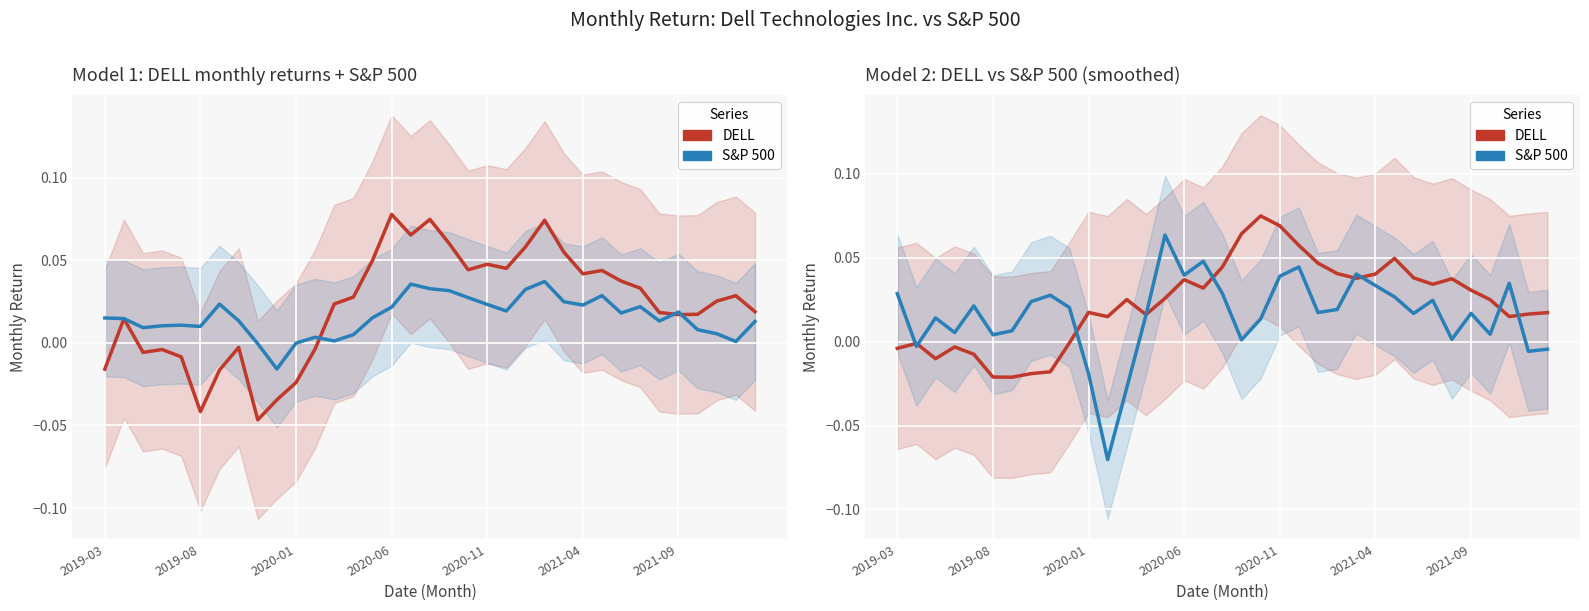

How many data points in S&P 500 are above 0?

29